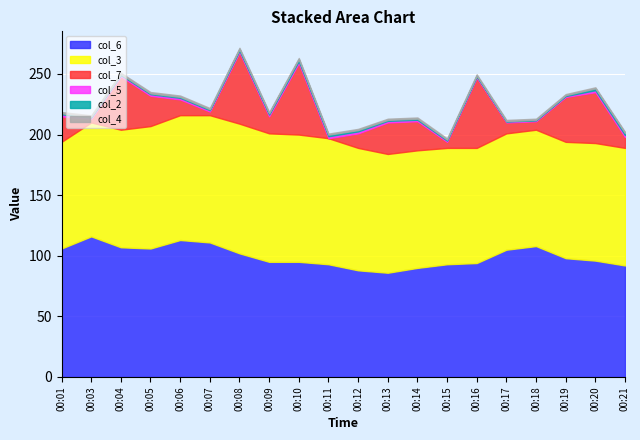

Is it true that col_4 equals 0.9 at 00:19?

True